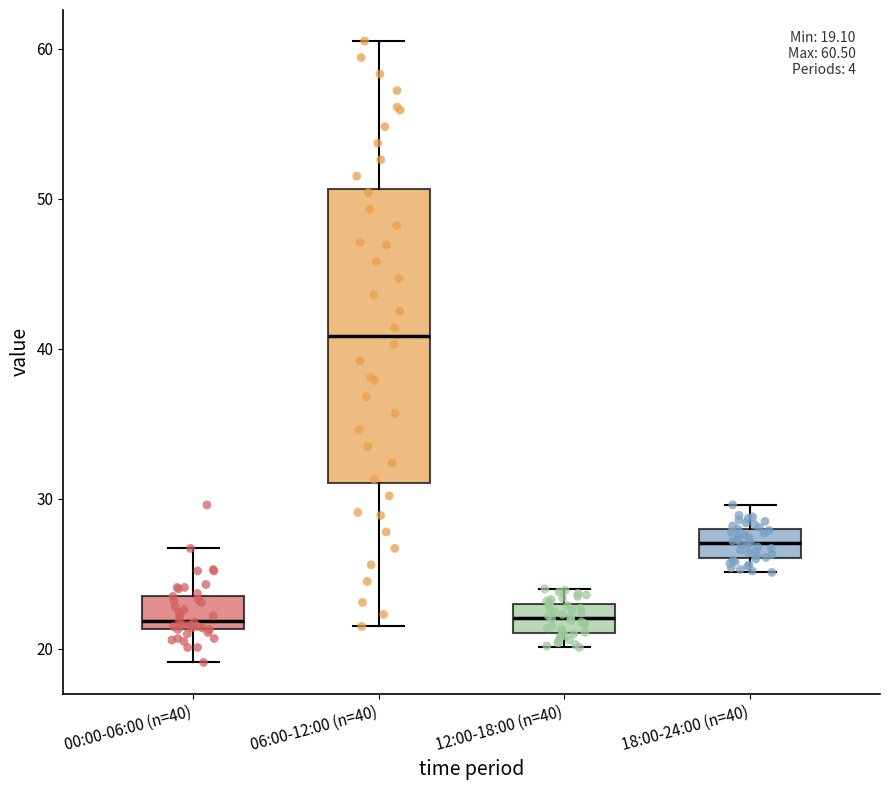

Comparing the boxes themselves (not the whiskers), which one is the tallest?

06:00-12:00 (n=40)